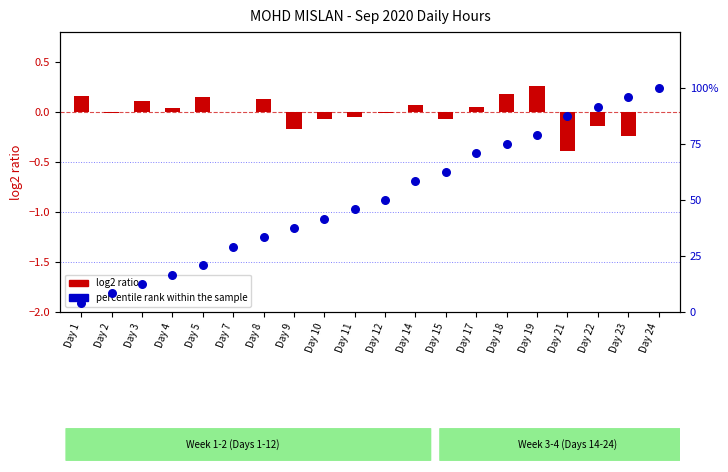

What are all the series names shown in the legend?

log2 ratio, percentile rank within the sample